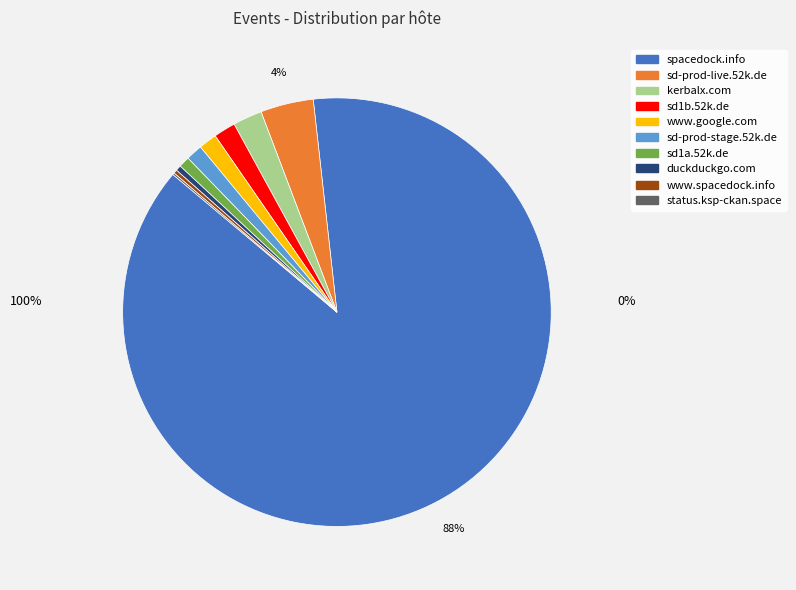

To the nearest percent, what portion does www.google.com represent?

1%